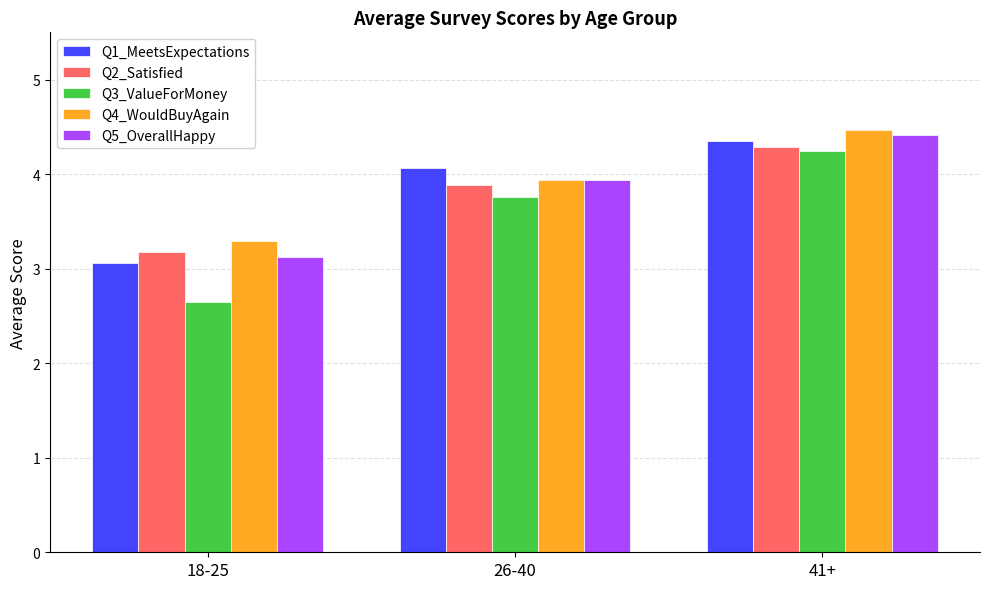

Which series has the widest spread of values?

Q3_ValueForMoney